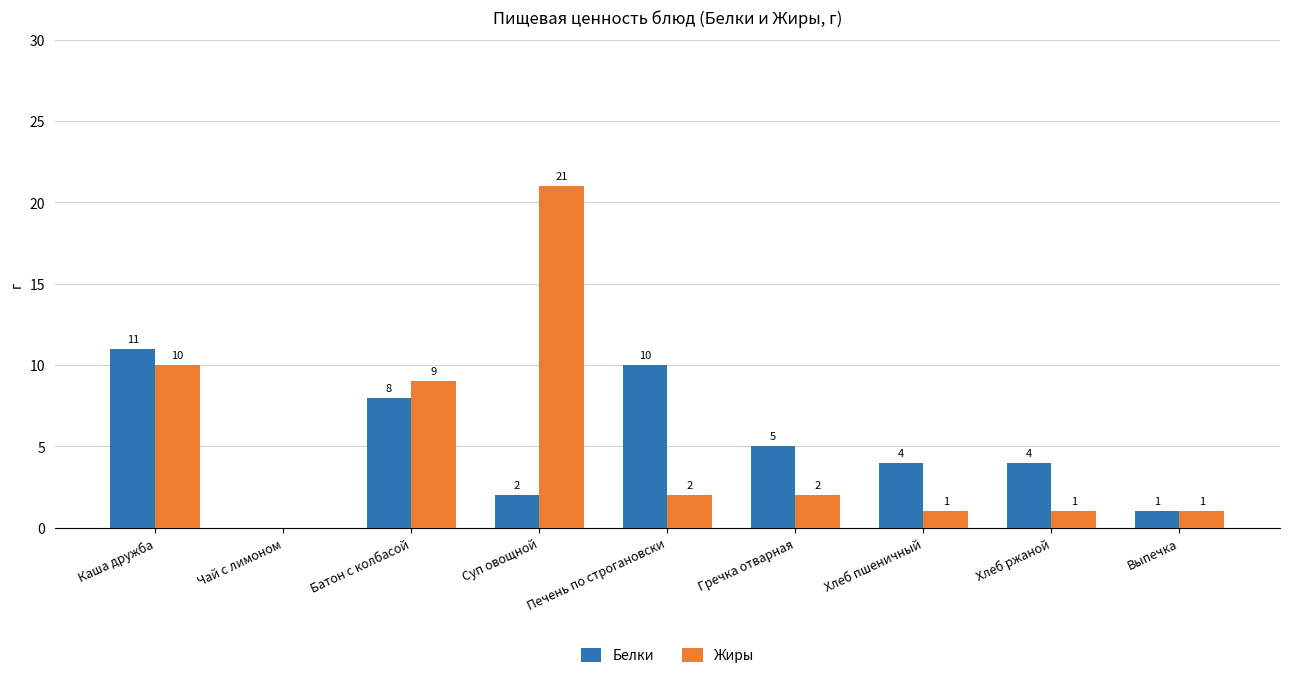

Reading left to right, what are all the values shown in this chart?

Белки: 11	0	8	2	10	5	4	4	1
Жиры: 10	0	9	21	2	2	1	1	1